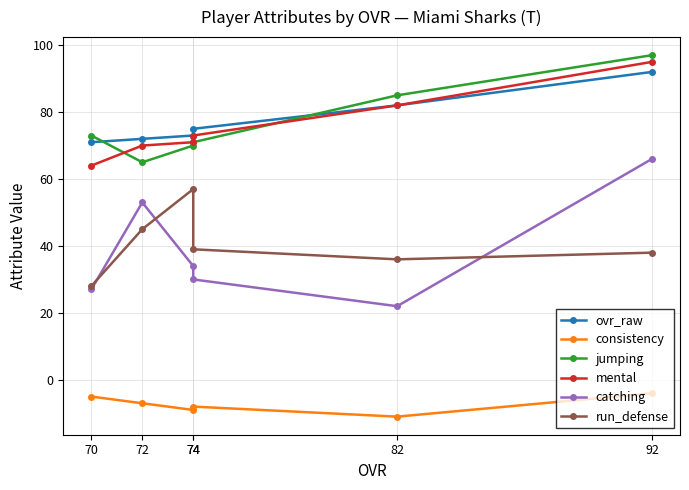

Reading right to left, list all the values displayed in this chart.

ovr_raw: 70=71	72=72	74=73	74=75	82=82	92=92
consistency: 70=-5	72=-7	74=-9	74=-8	82=-11	92=-4
jumping: 70=73	72=65	74=70	74=71	82=85	92=97
mental: 70=64	72=70	74=71	74=73	82=82	92=95
catching: 70=27	72=53	74=34	74=30	82=22	92=66
run_defense: 70=28	72=45	74=57	74=39	82=36	92=38